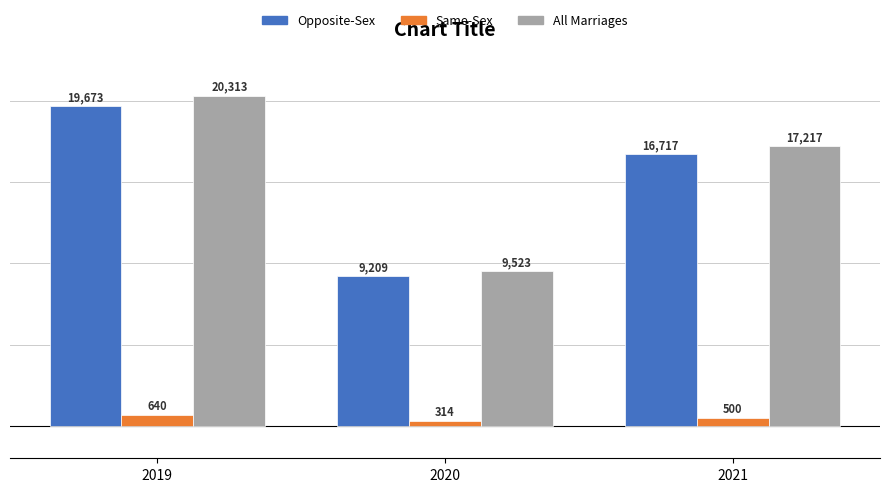

What is the difference between the Opposite-Sex values at 2020 and 2021?

7508